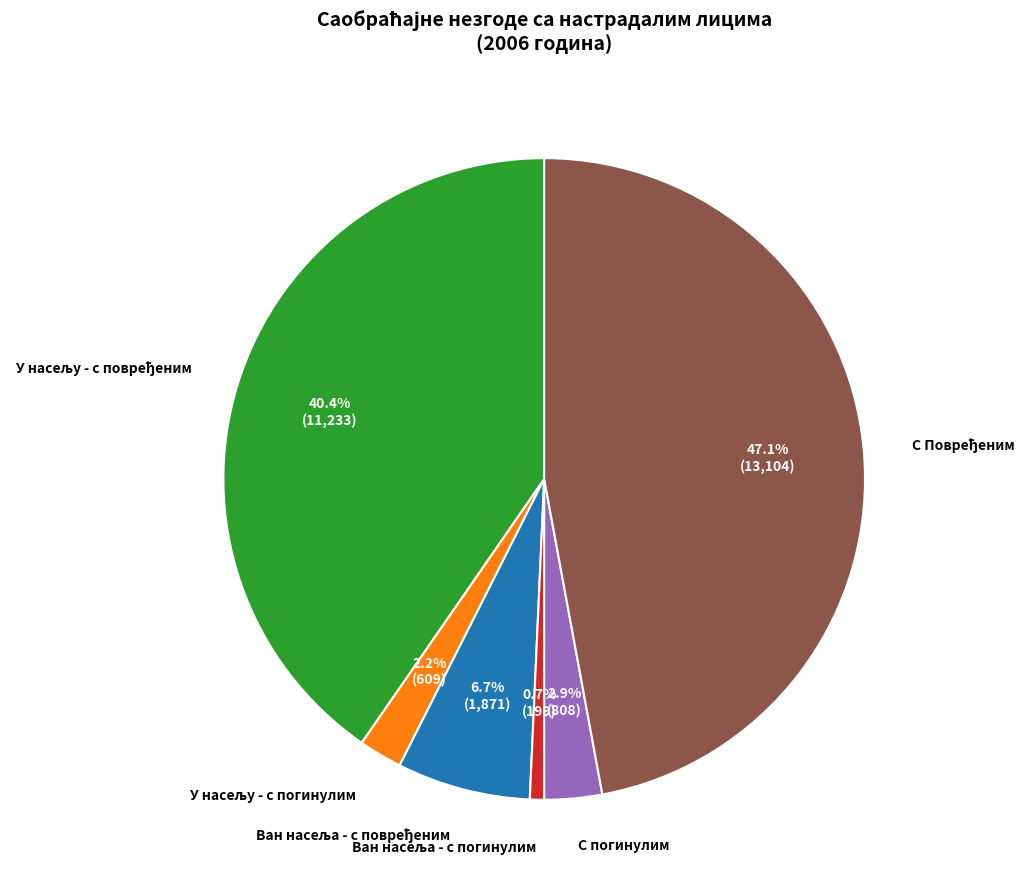

Is С погинулим the majority of the pie?

No